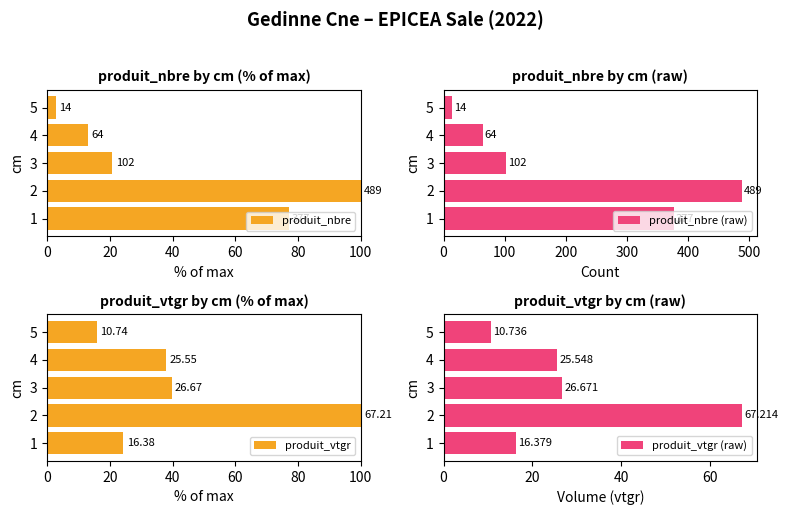

The produit_nbre (raw) series shows 685.1 at 2. True or false?

False